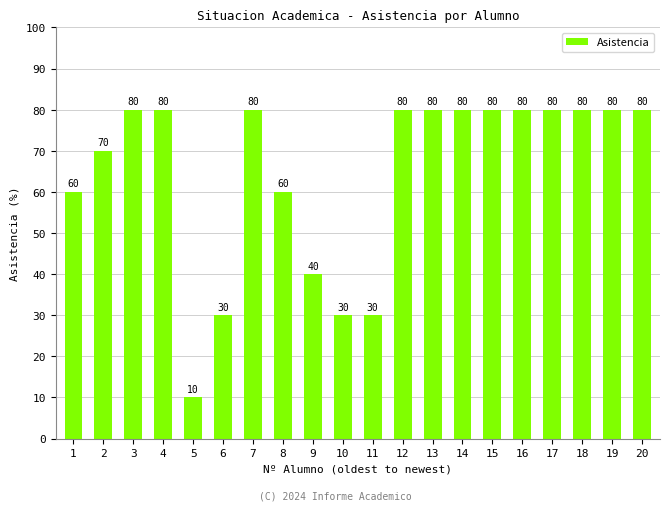

Does the chart contain stacked bars?

No